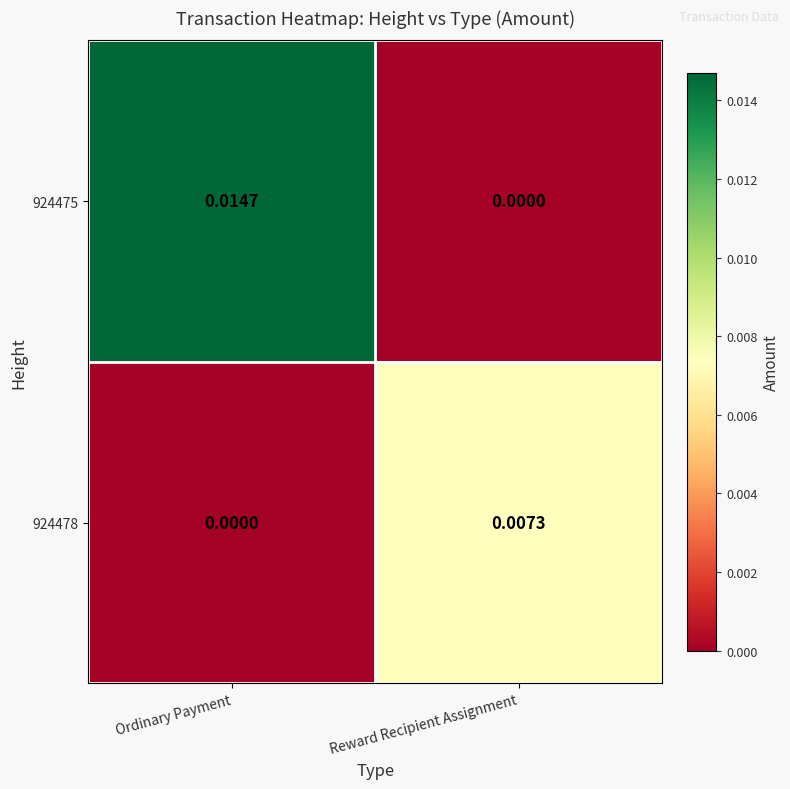

At which label is 924475 closest to 0?

Reward Recipient Assignment